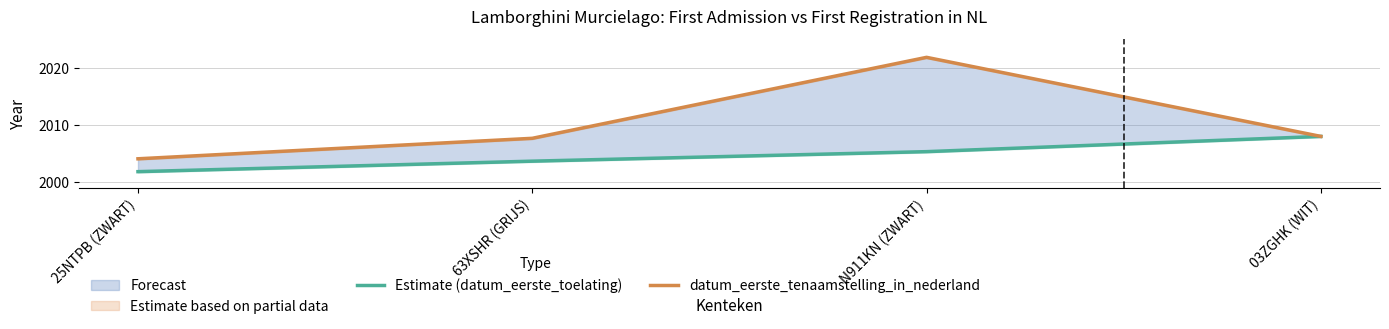

True or false: Estimate (datum_eerste_toelating) and datum_eerste_tenaamstelling_in_nederland cross at least once.

False